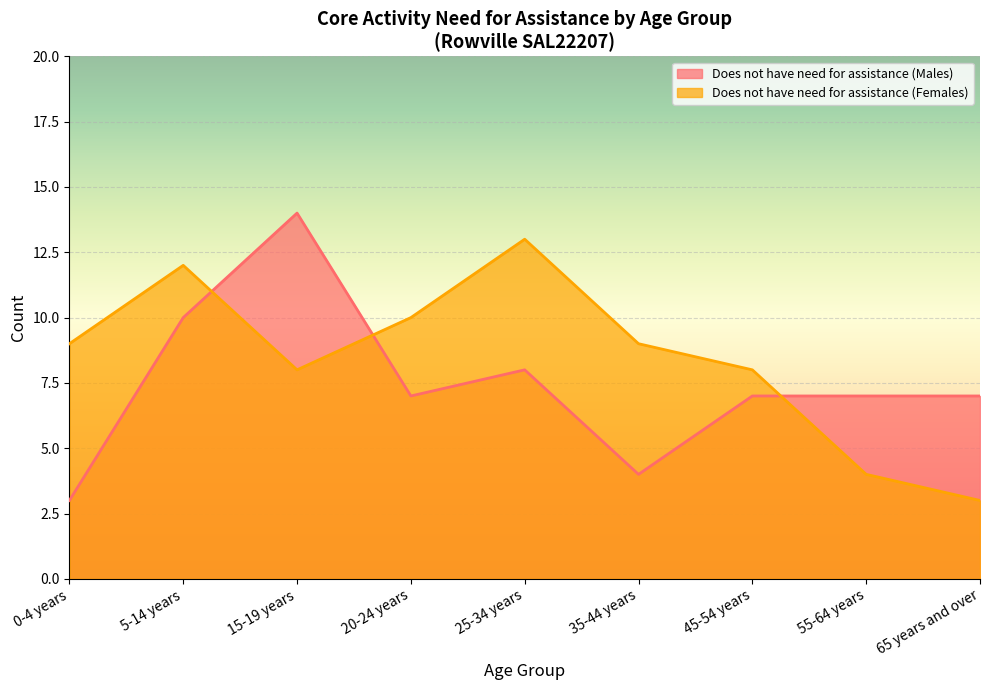

How many times do Does not have need for assistance (Males) and Does not have need for assistance (Females) cross each other?

3